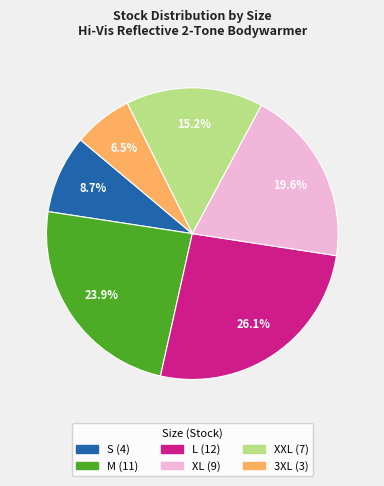

Is there any slice that represents more than half of the pie?

No